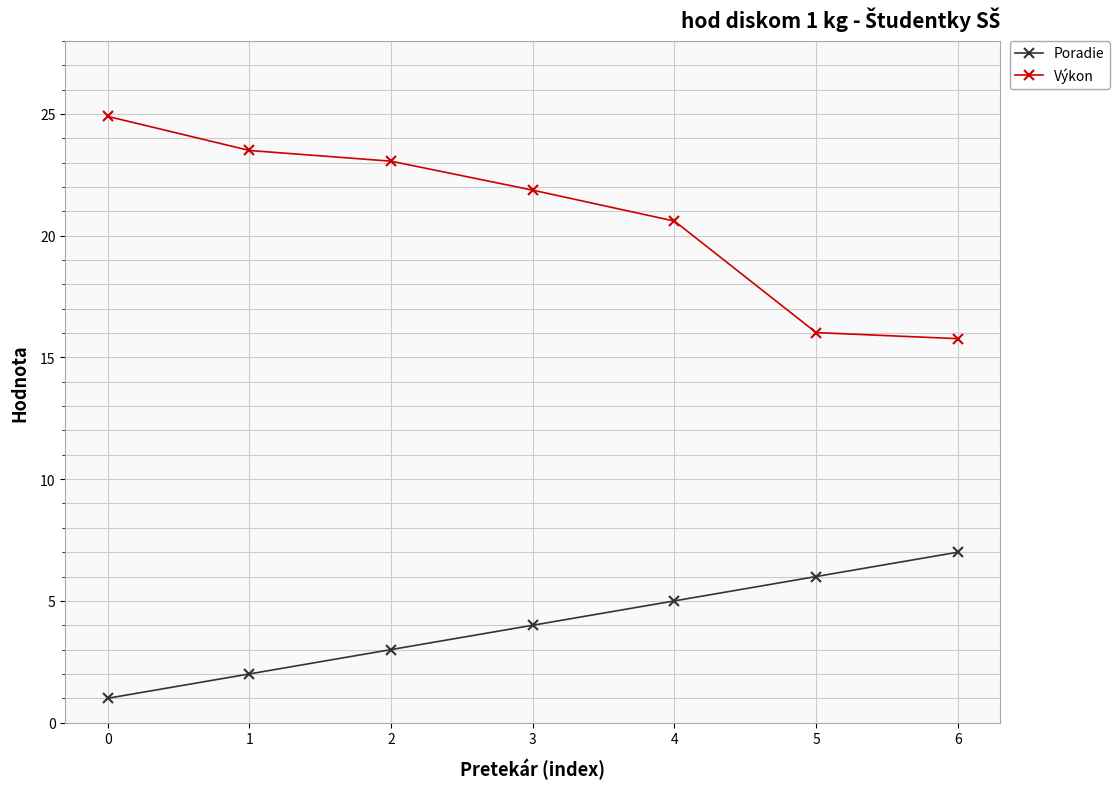

True or false: Poradie and Výkon intersect in this chart.

False